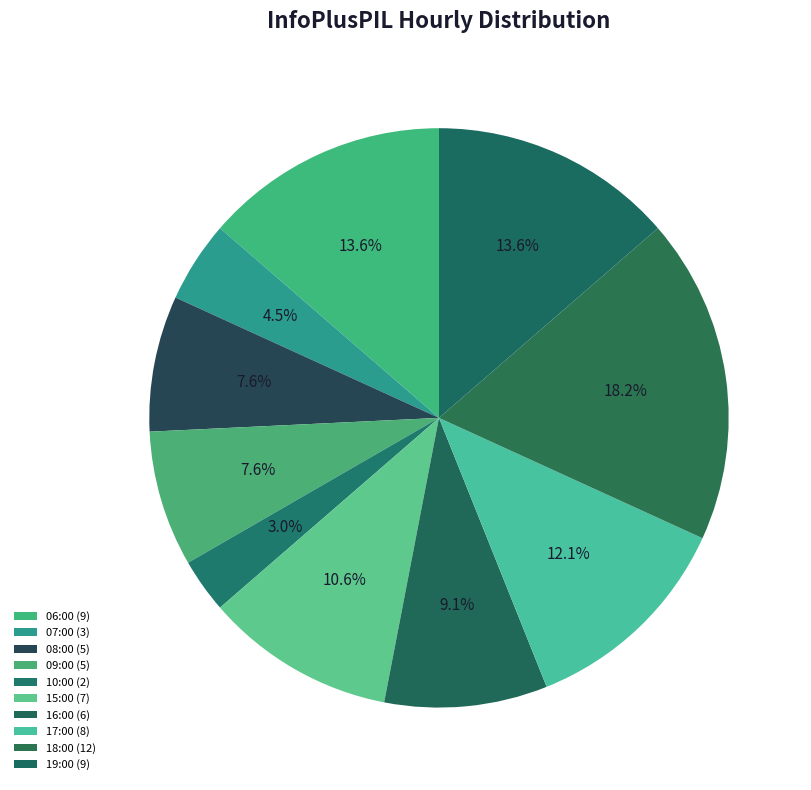

How many segments does this pie chart have?

10